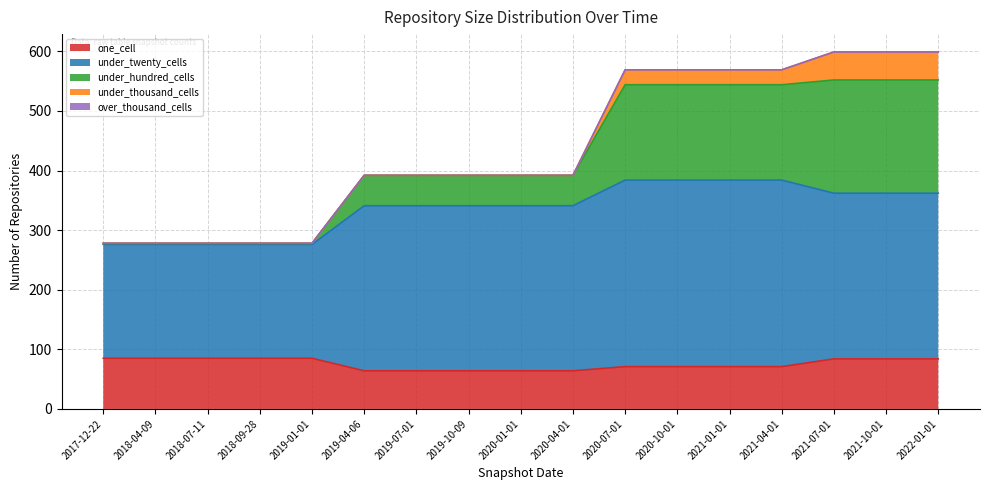

What is the lowest value of the one_cell series?

64